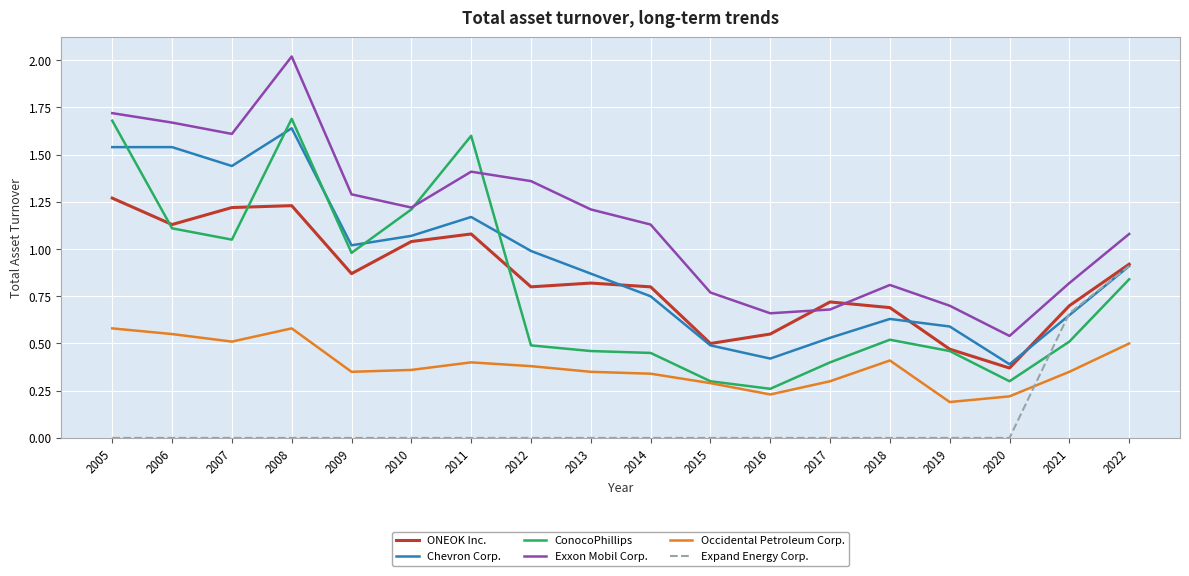

Between 2005 and 2013, which series saw the biggest shift?

ConocoPhillips